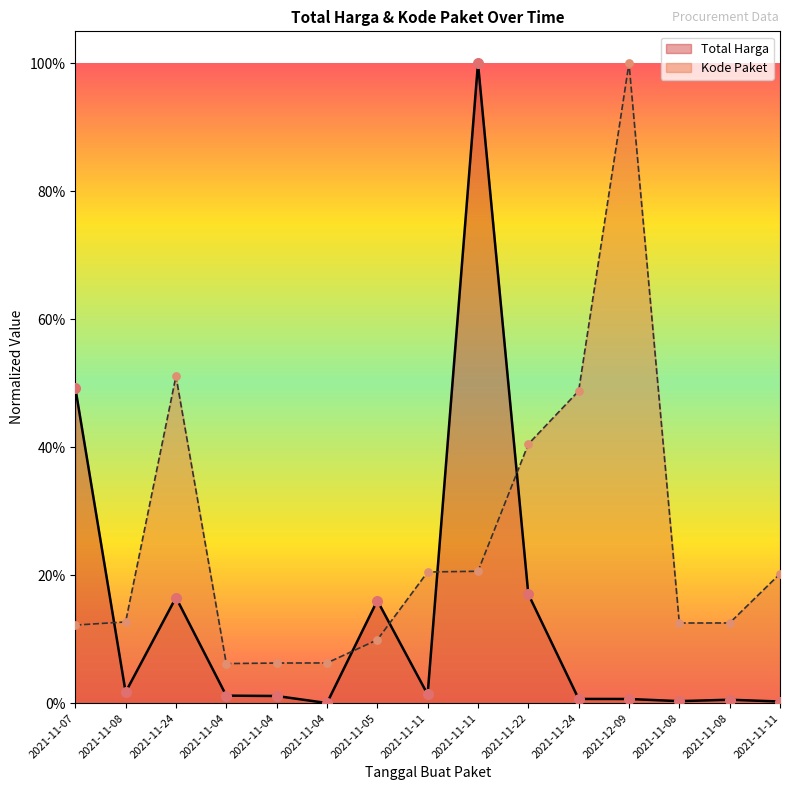

Which series contains the lowest Y value?

Total Harga